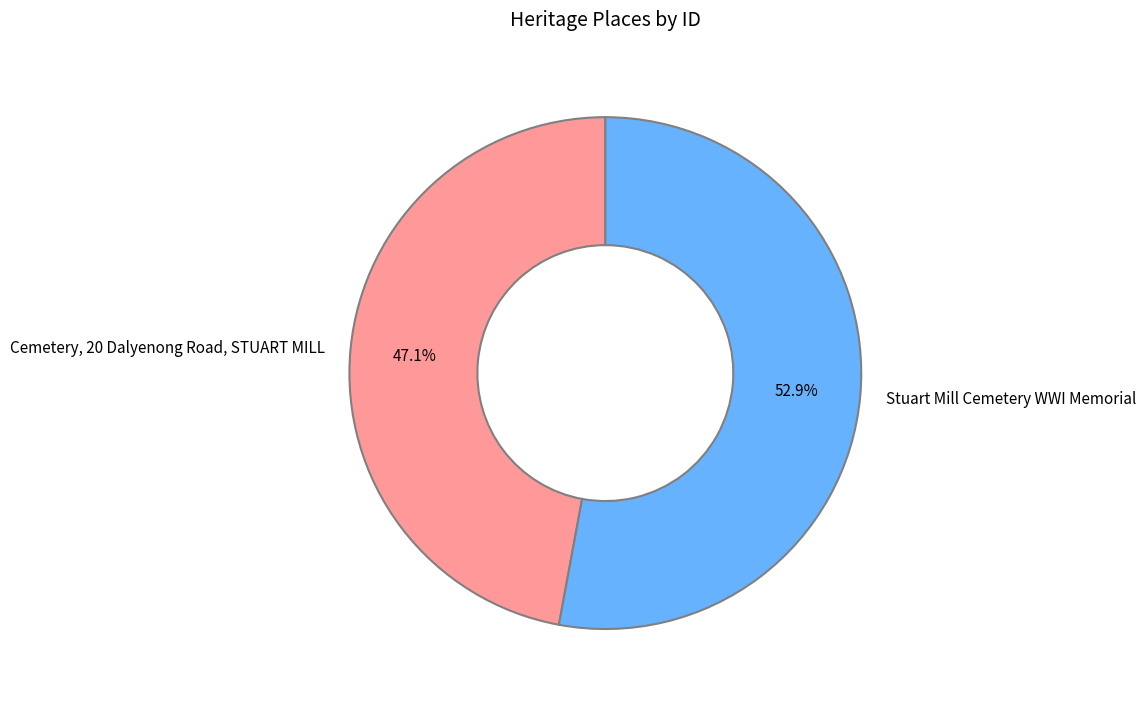

Is Cemetery, 20 Dalyenong Road, STUART MILL the majority of the pie?

No